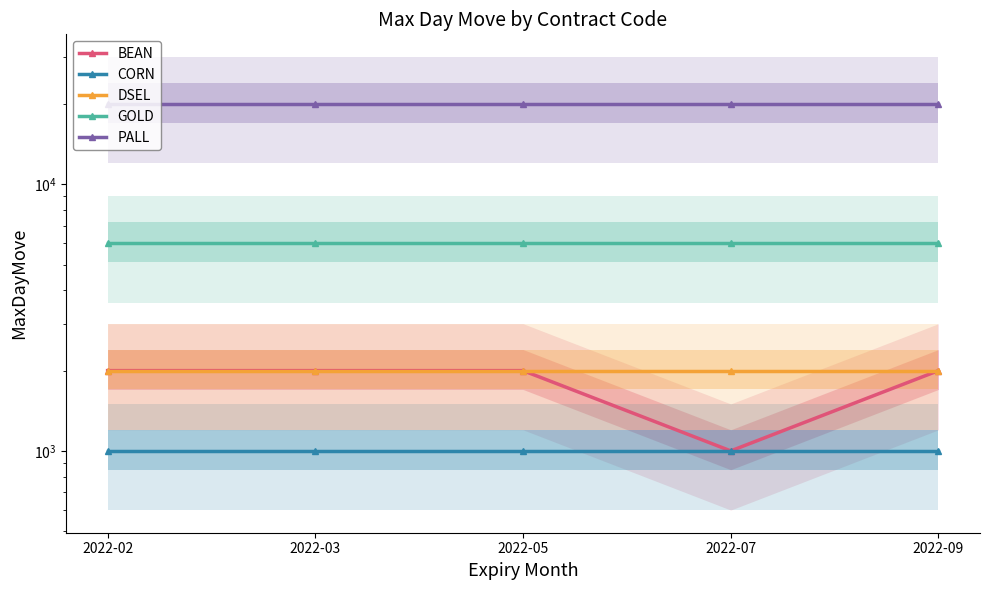

Which series has the largest range (max minus min)?

BEAN